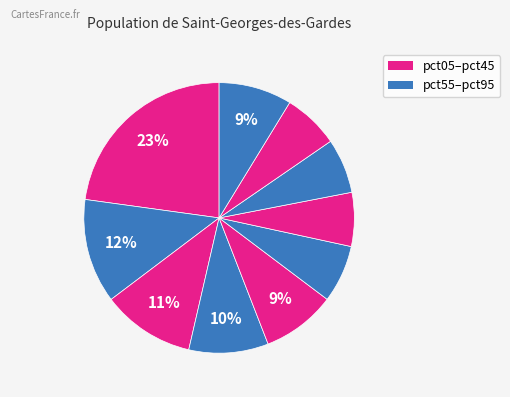

How many slices are in this pie chart?

10